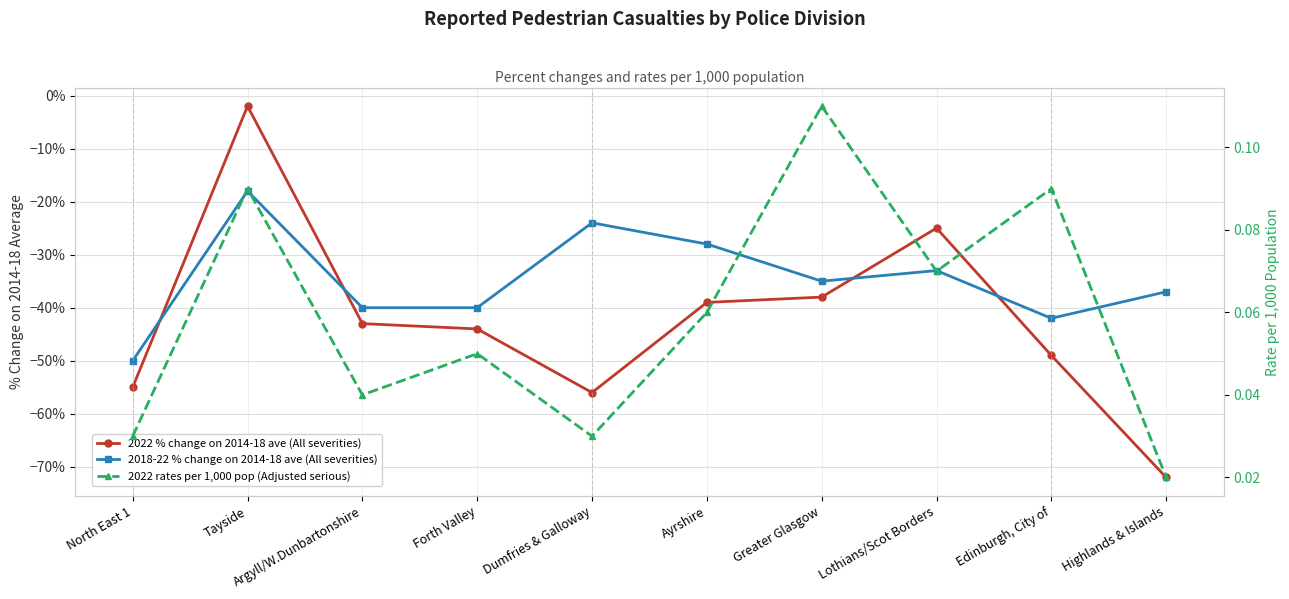

What is the label of the 4th point from the left?

Forth Valley